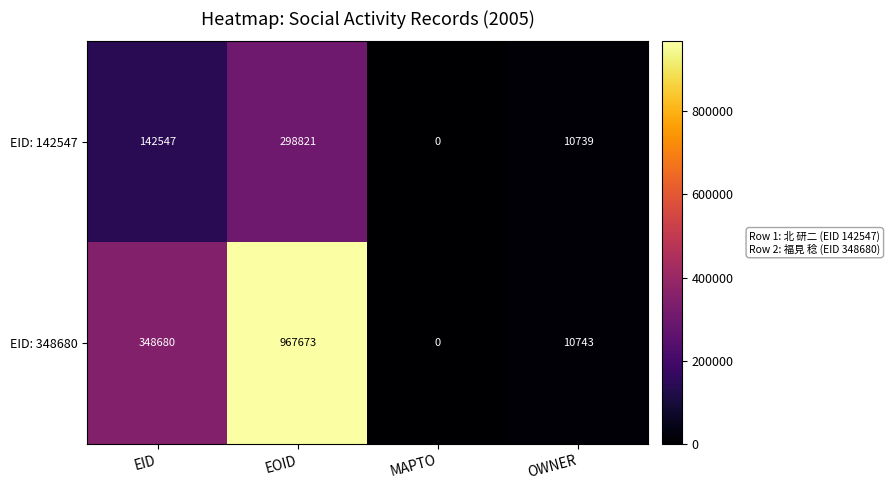

Which series changed the most between EID and OWNER?

EID: 348680